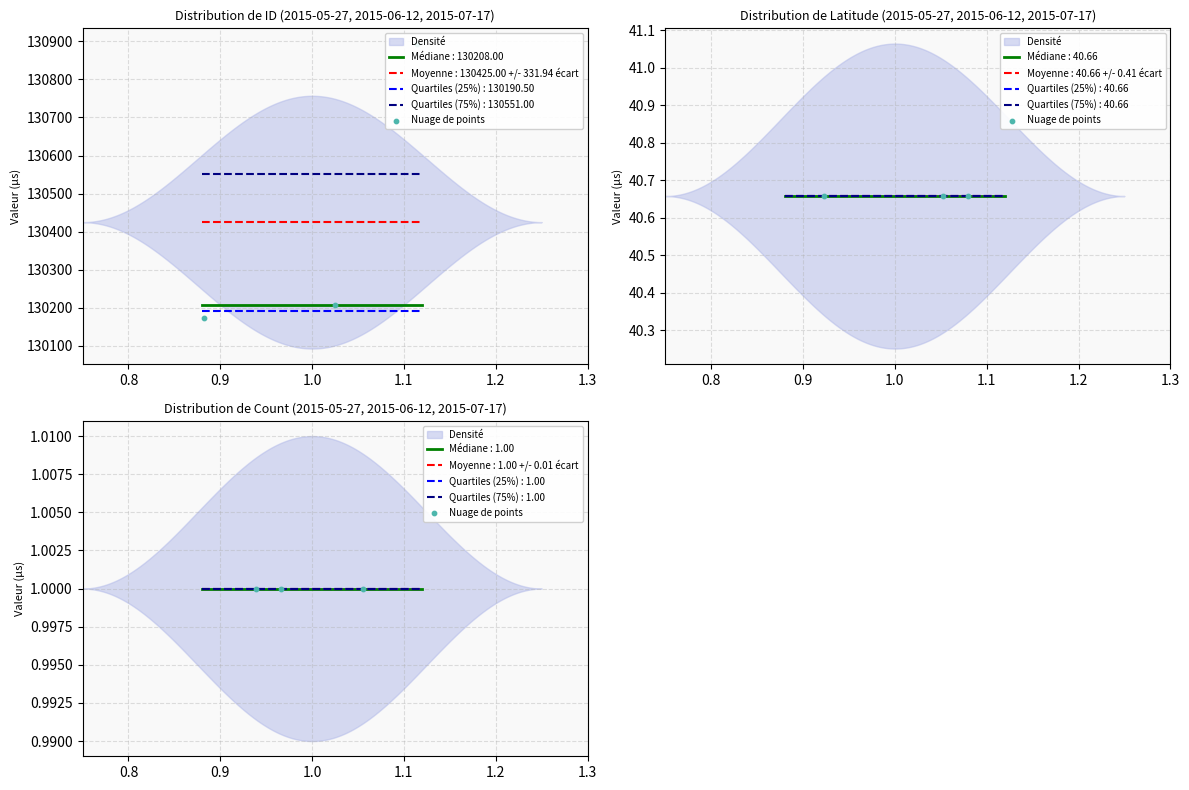

At how many categories does at least one series exceed 78496?

3